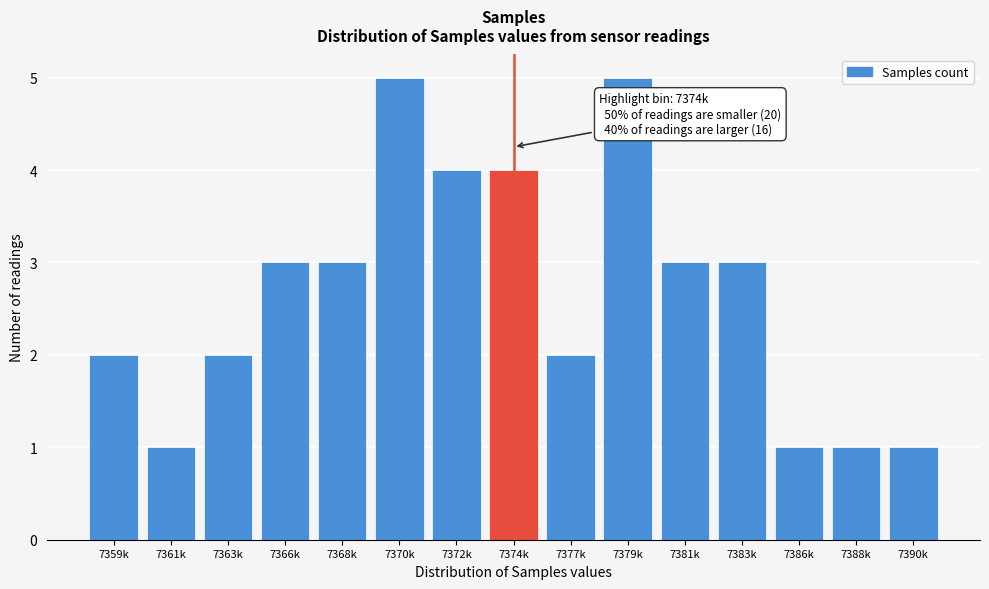

Reading left to right, transcribe all the data shown in this chart.

7359k=2	7361k=1	7363k=2	7366k=3	7368k=3	7370k=5	7372k=4	7374k=4	7377k=2	7379k=5	7381k=3	7383k=3	7386k=1	7388k=1	7390k=1